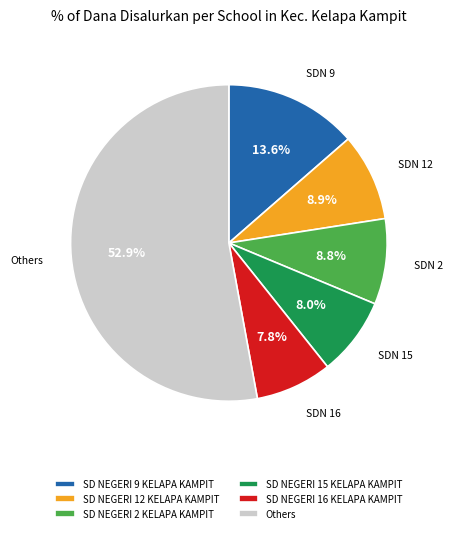

To the nearest percent, what is the average slice percentage?

17%